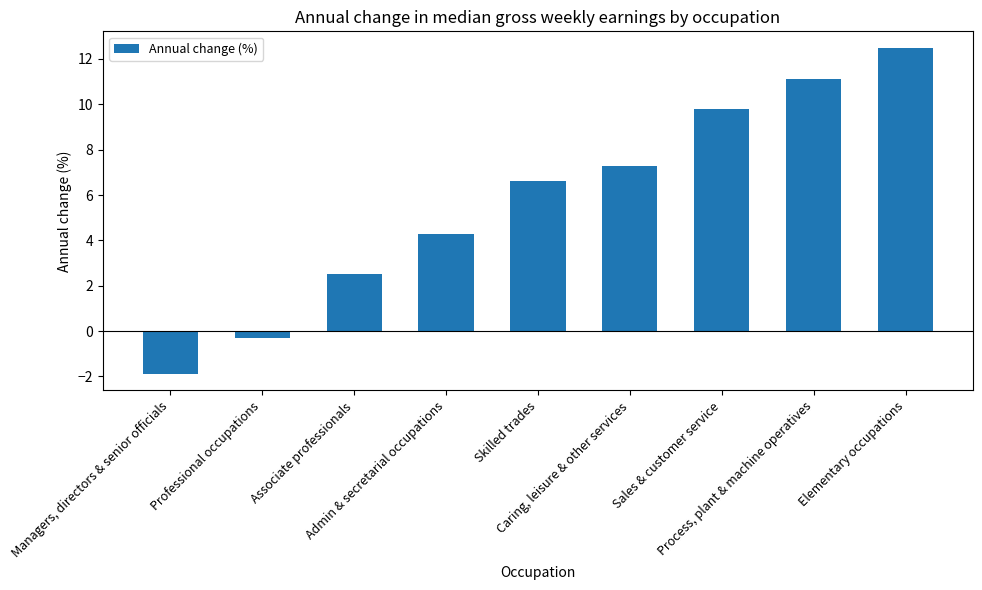

List the labels in order of value, largest first.

Elementary occupations, Process, plant & machine operatives, Sales & customer service, Caring, leisure & other services, Skilled trades, Admin & secretarial occupations, Associate professionals, Professional occupations, Managers, directors & senior officials